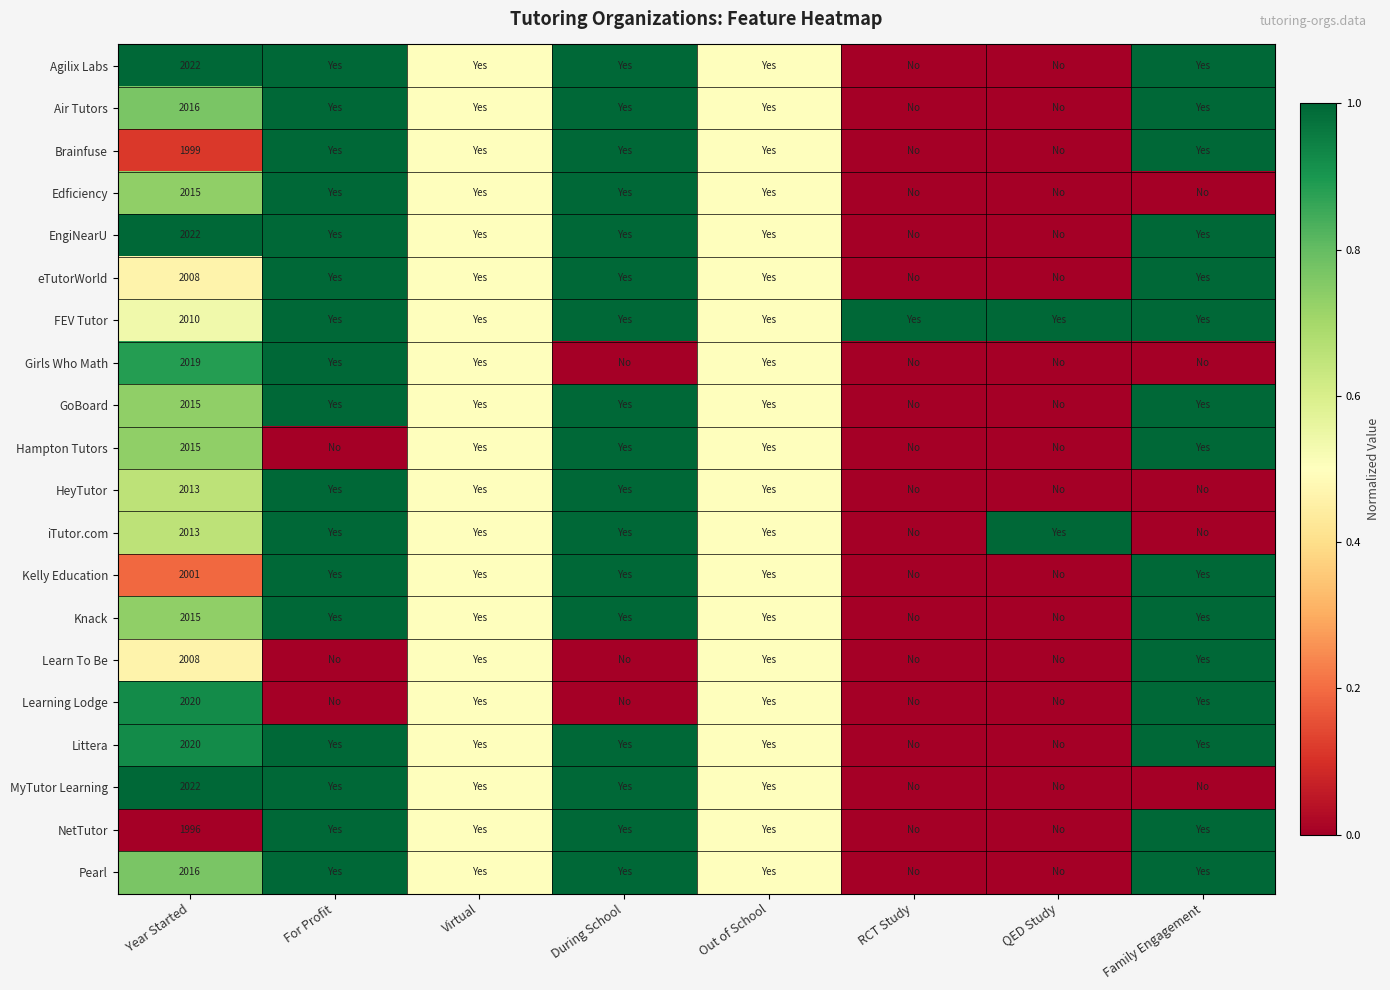

The value of EngiNearU at Year Started is 3563.8. True or false?

False